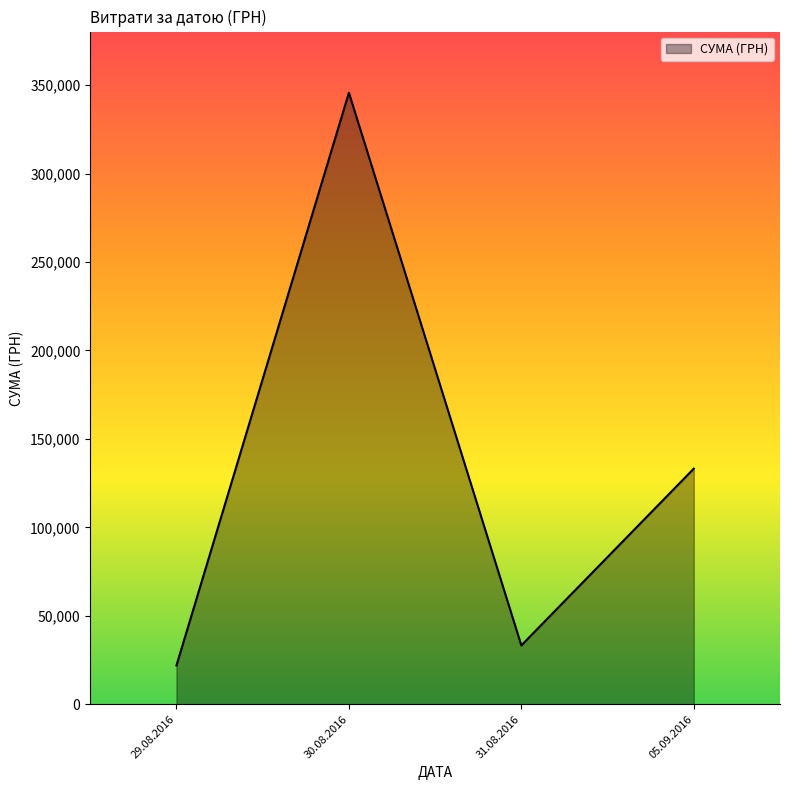

Reading left to right, list all the values displayed in this chart.

29.08.2016=21904.5	30.08.2016=345687.3	31.08.2016=33257.9	05.09.2016=133168.7